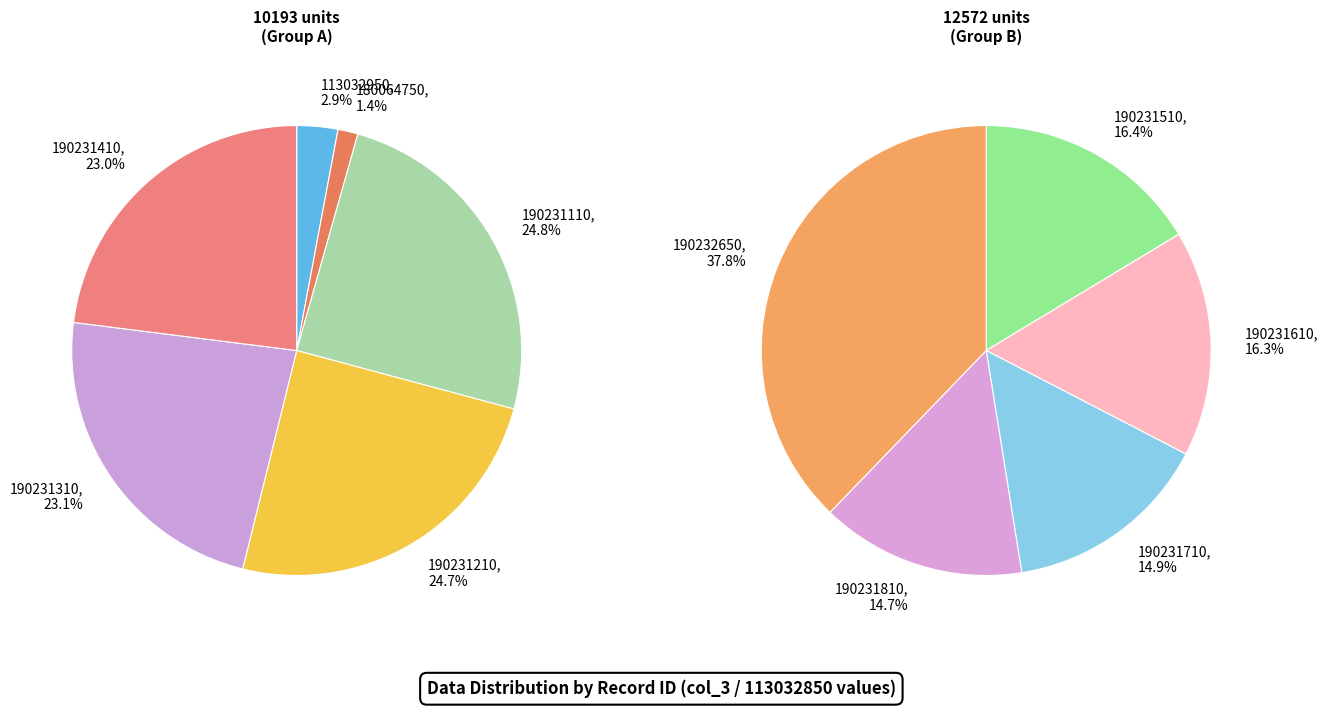

How many segments does this pie chart have?

11